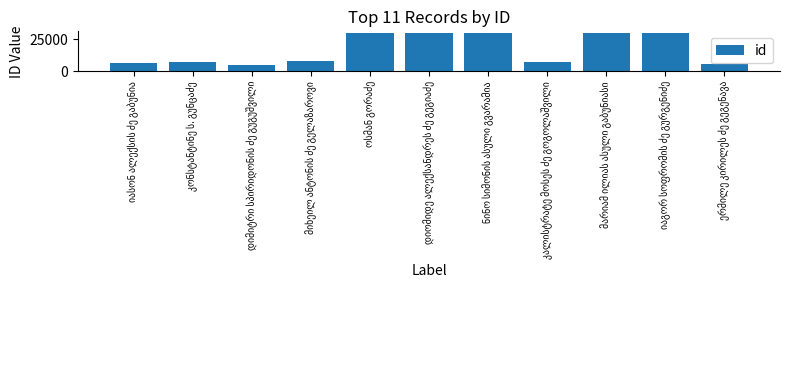

What is the minimum value shown in the chart?

5128